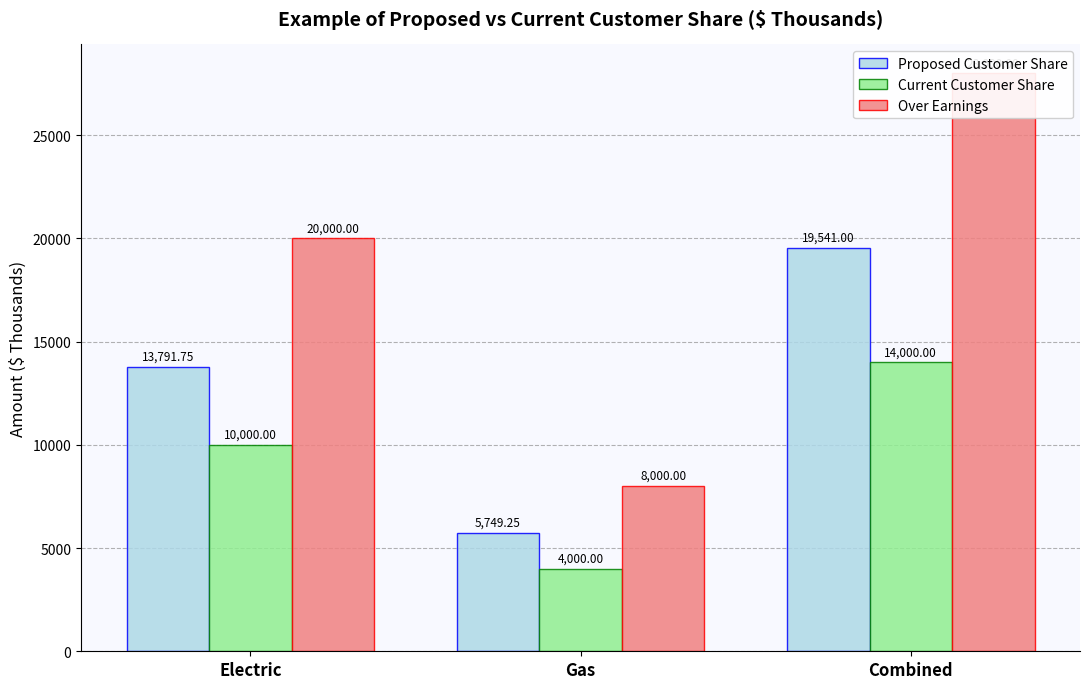

What is the label of the 1st bar from the right?

Combined